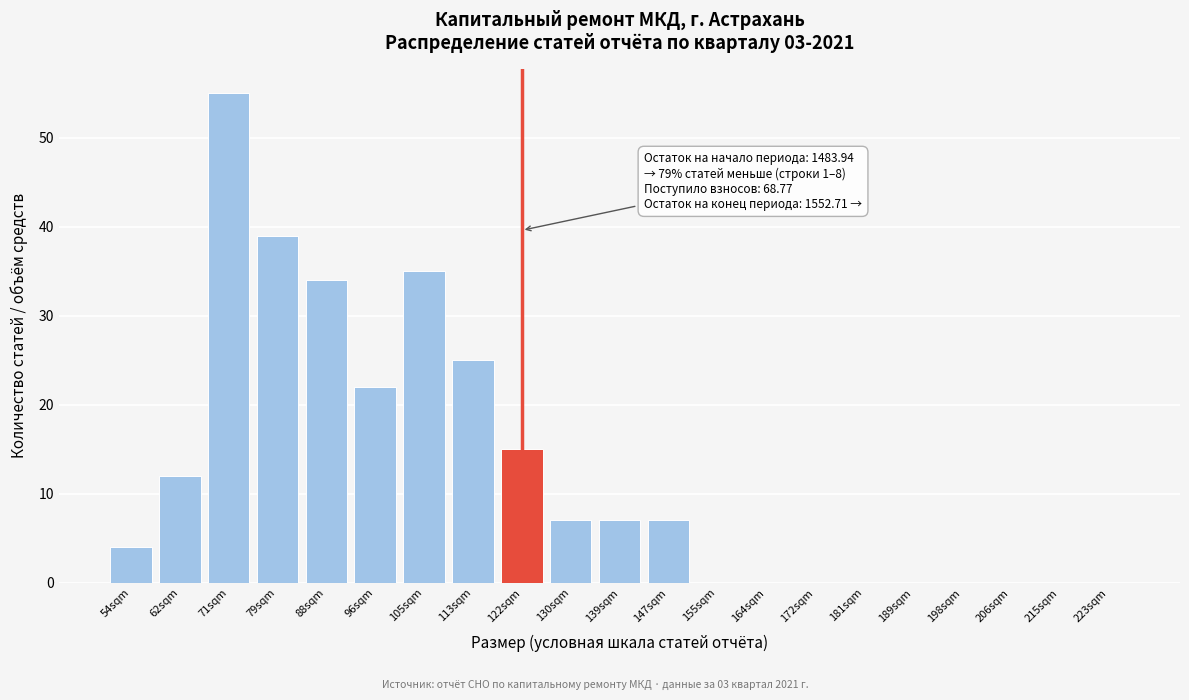

Reading left to right, extract all data points from this chart.

54sqm=4	62sqm=12	71sqm=55	79sqm=39	88sqm=34	96sqm=22	105sqm=35	113sqm=25	122sqm=15	130sqm=7	139sqm=7	147sqm=7	155sqm=0	164sqm=0	172sqm=0	181sqm=0	189sqm=0	198sqm=0	206sqm=0	215sqm=0	223sqm=0